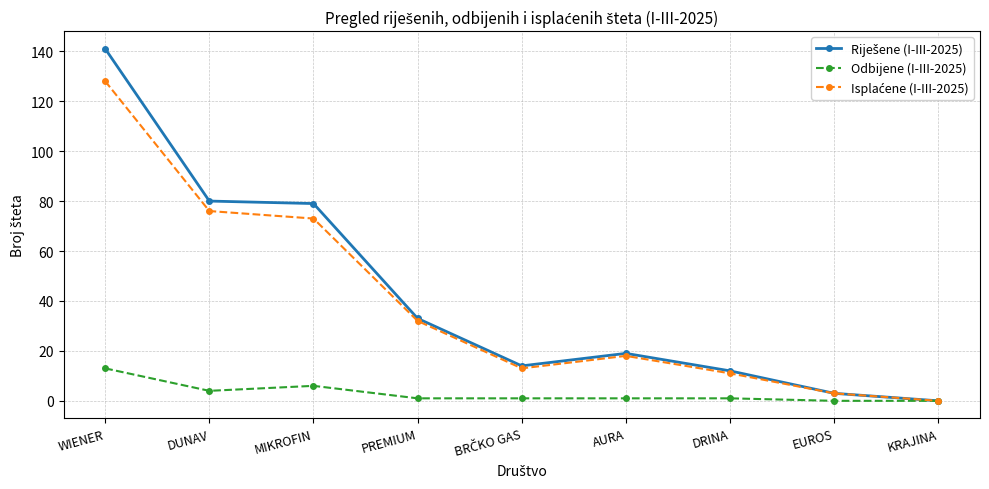

What is the label of the 1st point from the right?

KRAJINA